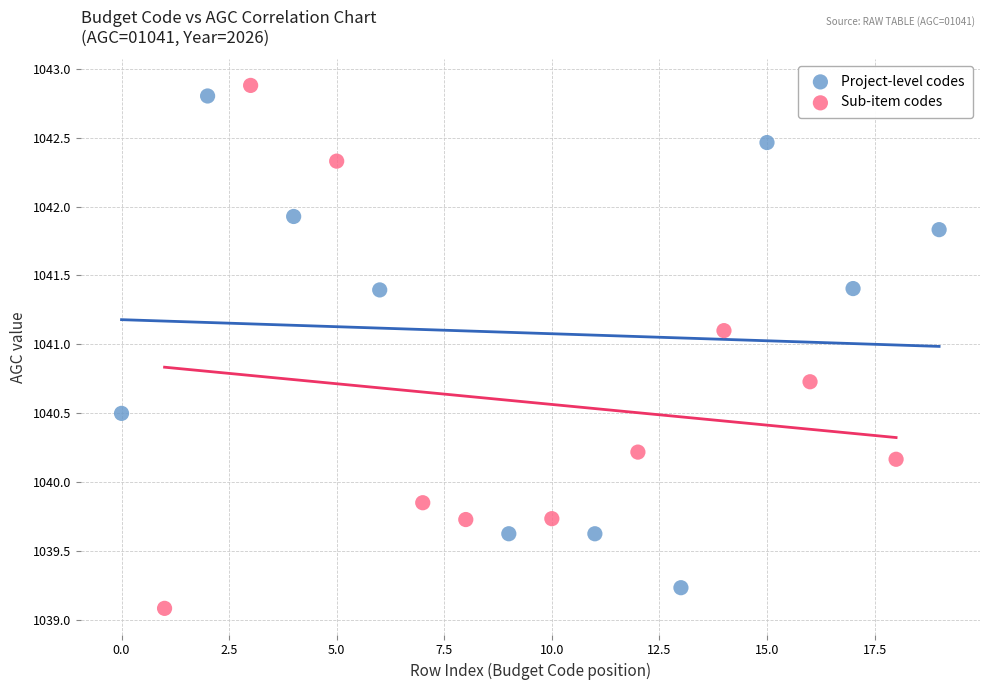

Which series contains the highest Y value?

Sub-item codes